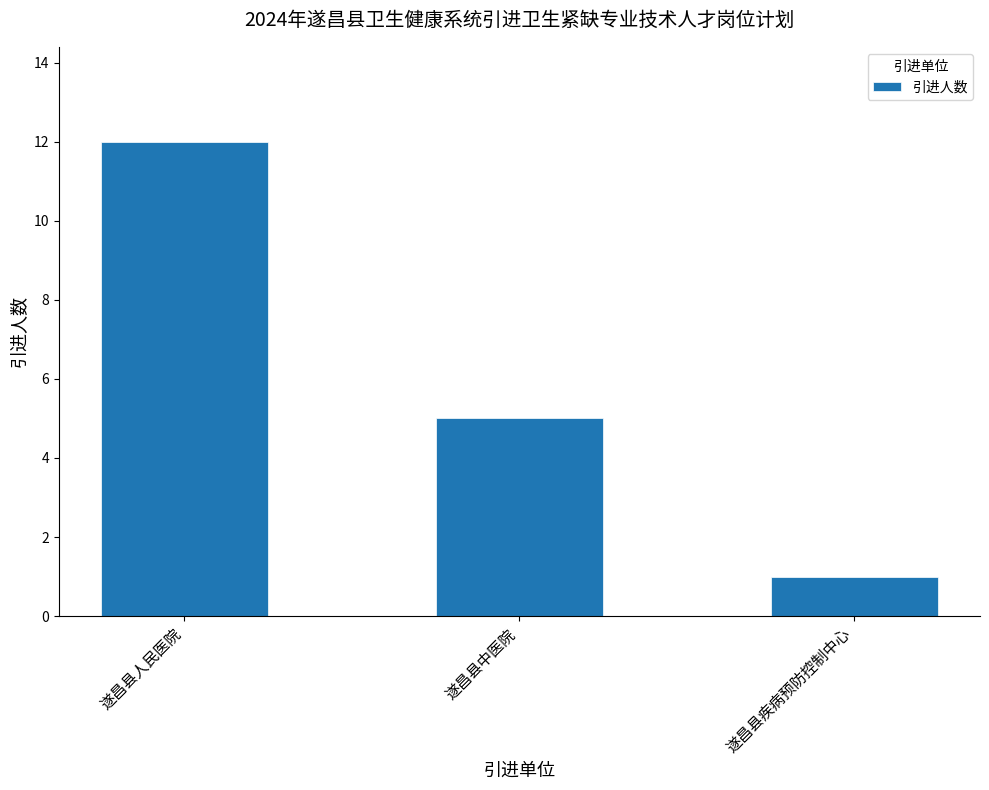

Reading left to right, extract all data points from this chart.

12	5	1